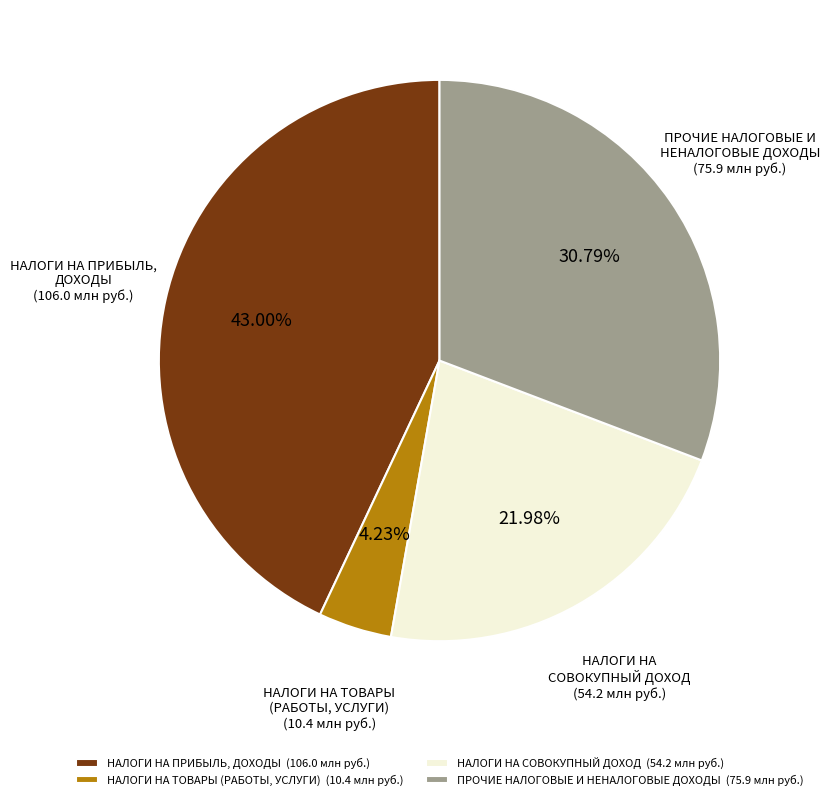

How many segments does this pie chart have?

4